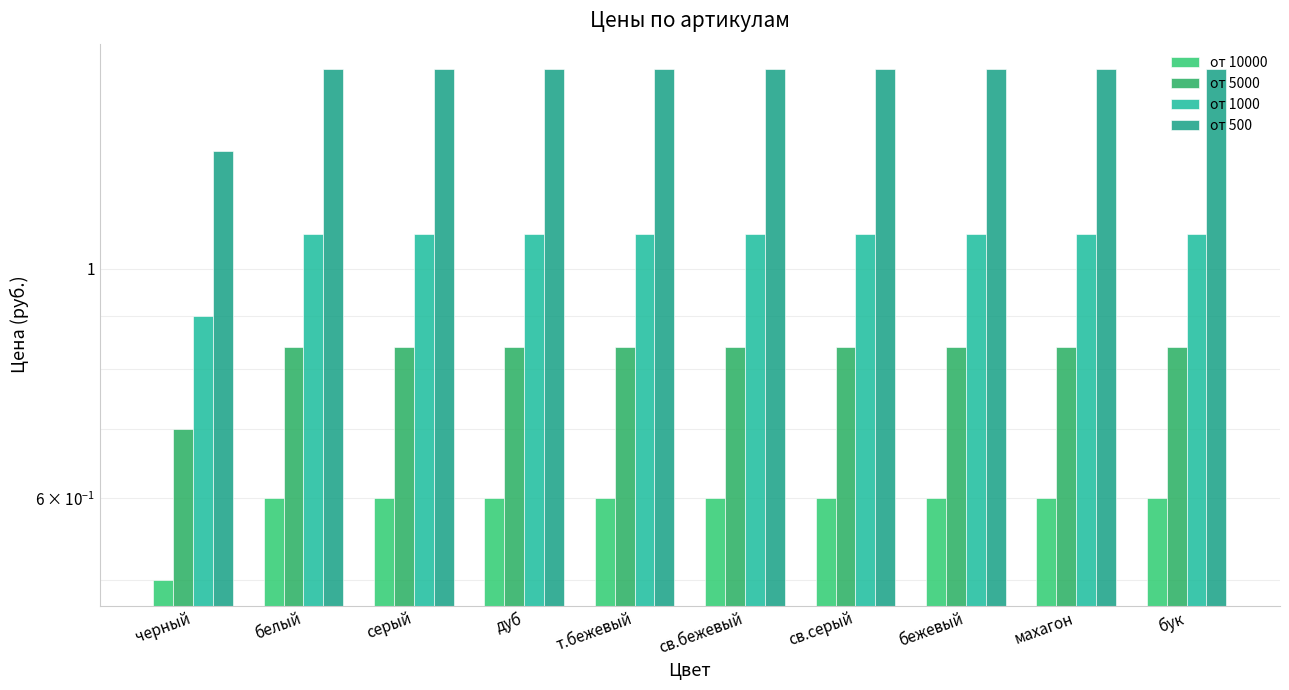

At which category does the chart reach its peak across all series?

белый